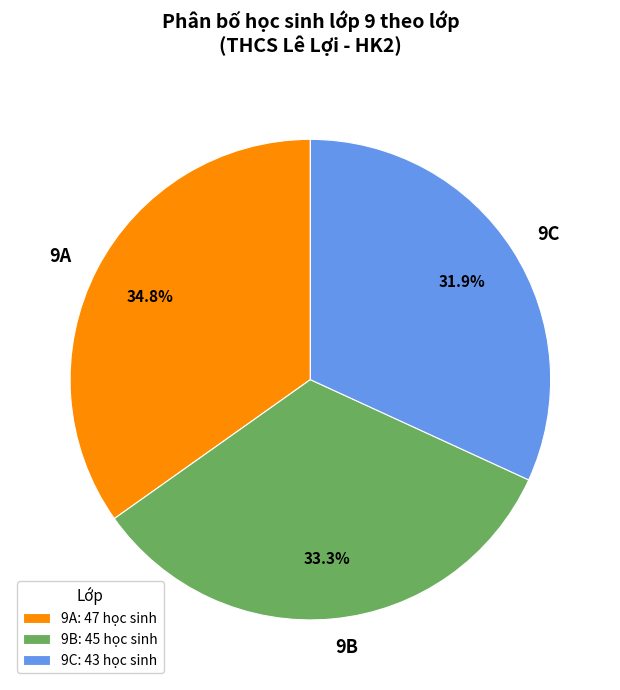

What is the ratio of the value at 9C to the value at 9A?

0.9